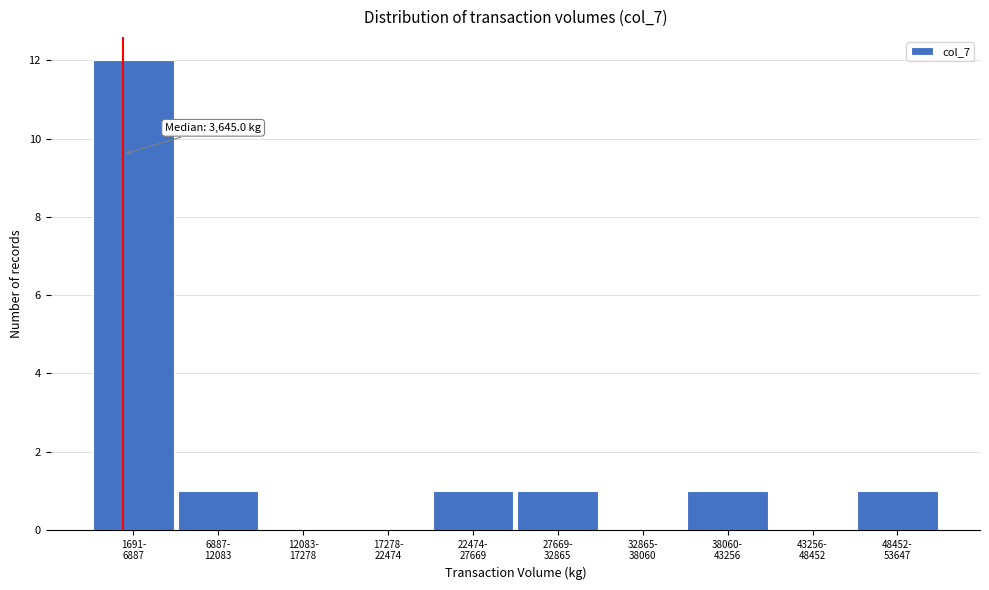

What is the sum of all values?

17